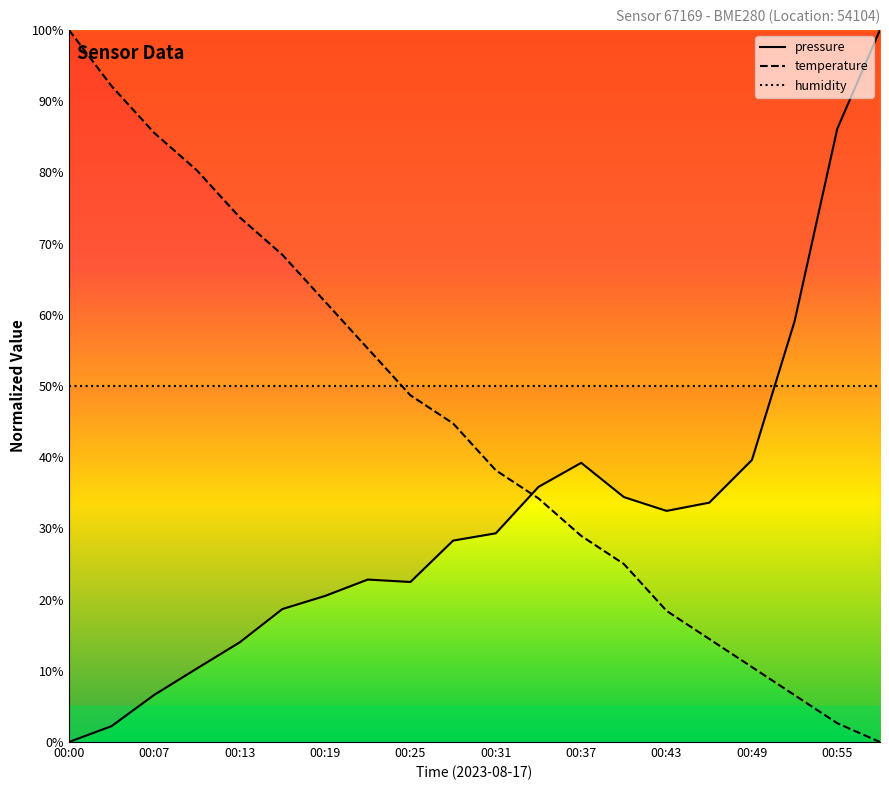

Is it true that pressure equals 7.9 at 15?

False